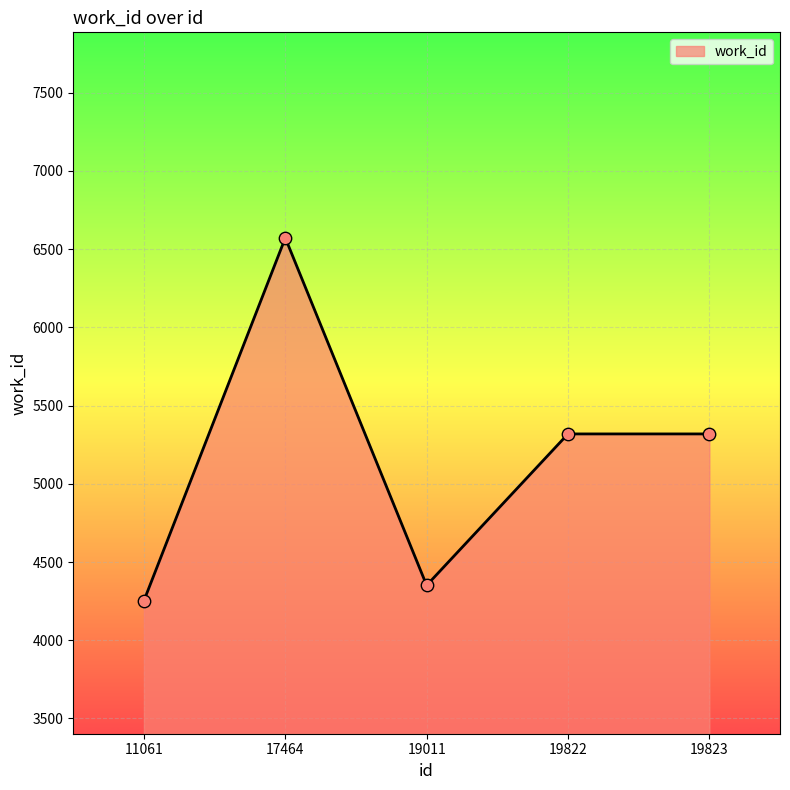

Approximately how many times larger is the value at 19823 compared to 19822?

1.0